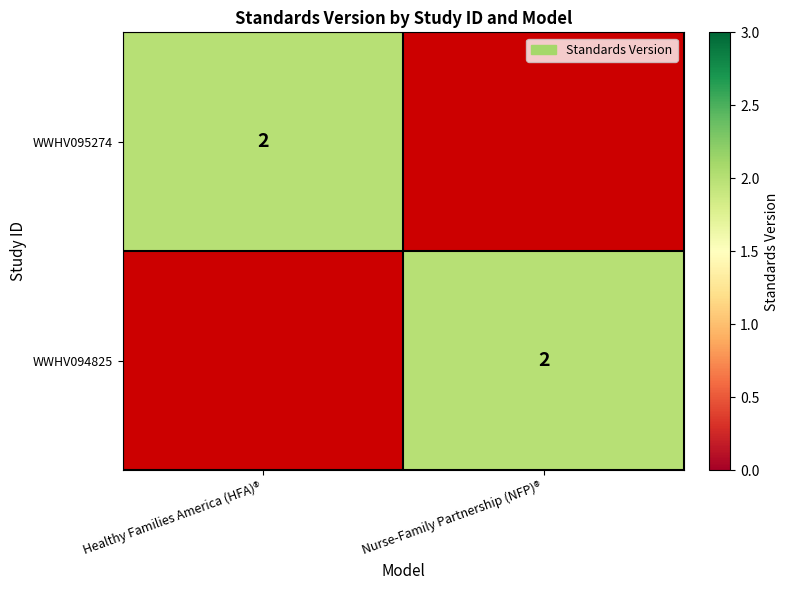

The WWHV095274 series shows 2 at Healthy Families America (HFA)®. True or false?

True